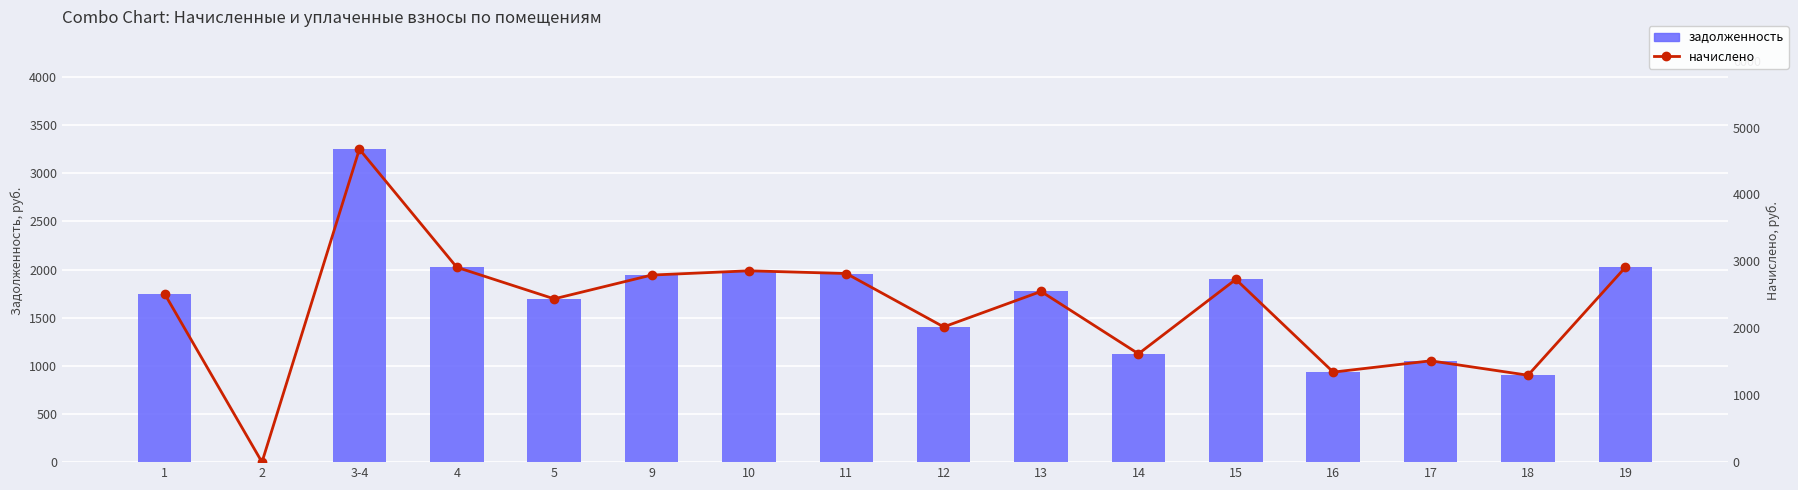

Reading left to right, list all the values displayed in this chart.

задолженность: 1748.7	0.0	3250.5	2024.0	1696.1	1943.0	1987.6	1959.2	1404.7	1773.0	1125.3	1898.5	935.1	1052.5	902.7	2024.0
начислено: 2516.0	0.0	4676.7	2912.0	2440.3	2795.5	2859.6	2818.8	2020.9	2550.9	1619.1	2731.5	1345.3	1514.2	1298.8	2912.0